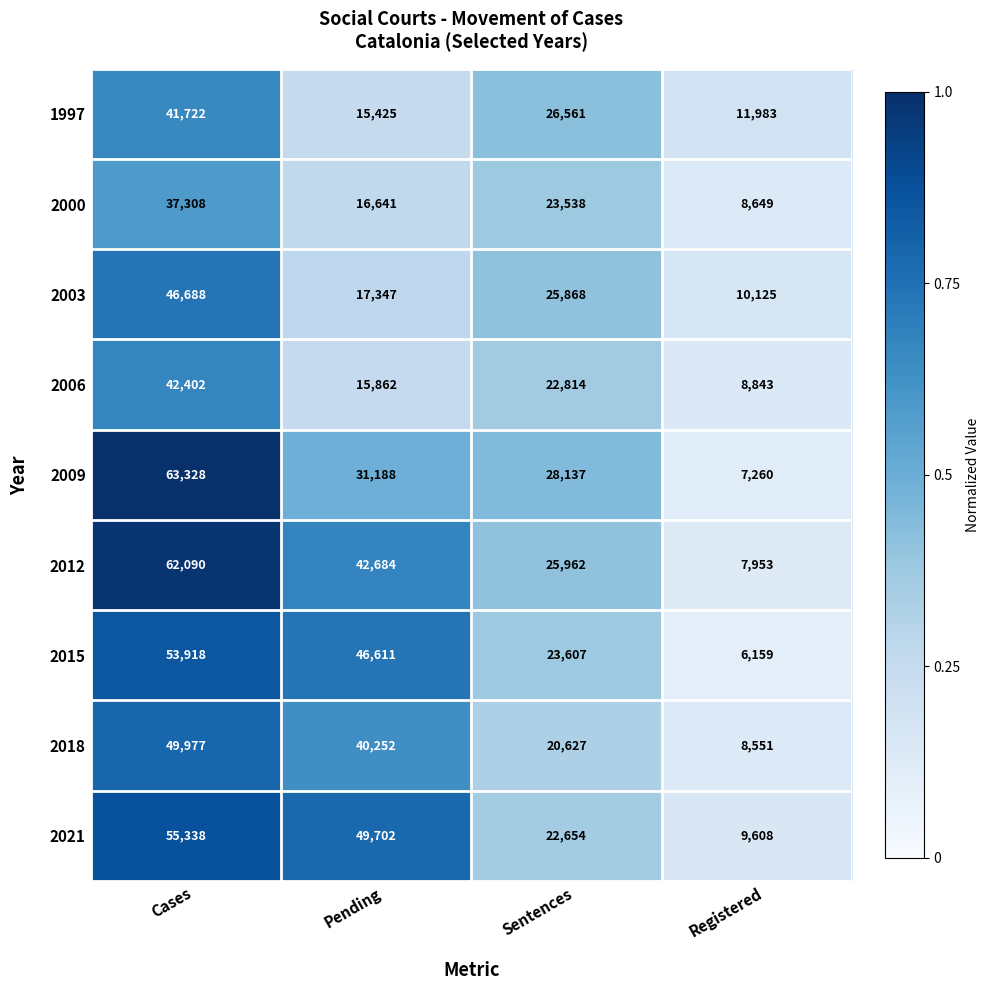

Which series has the largest total across all categories?

2012